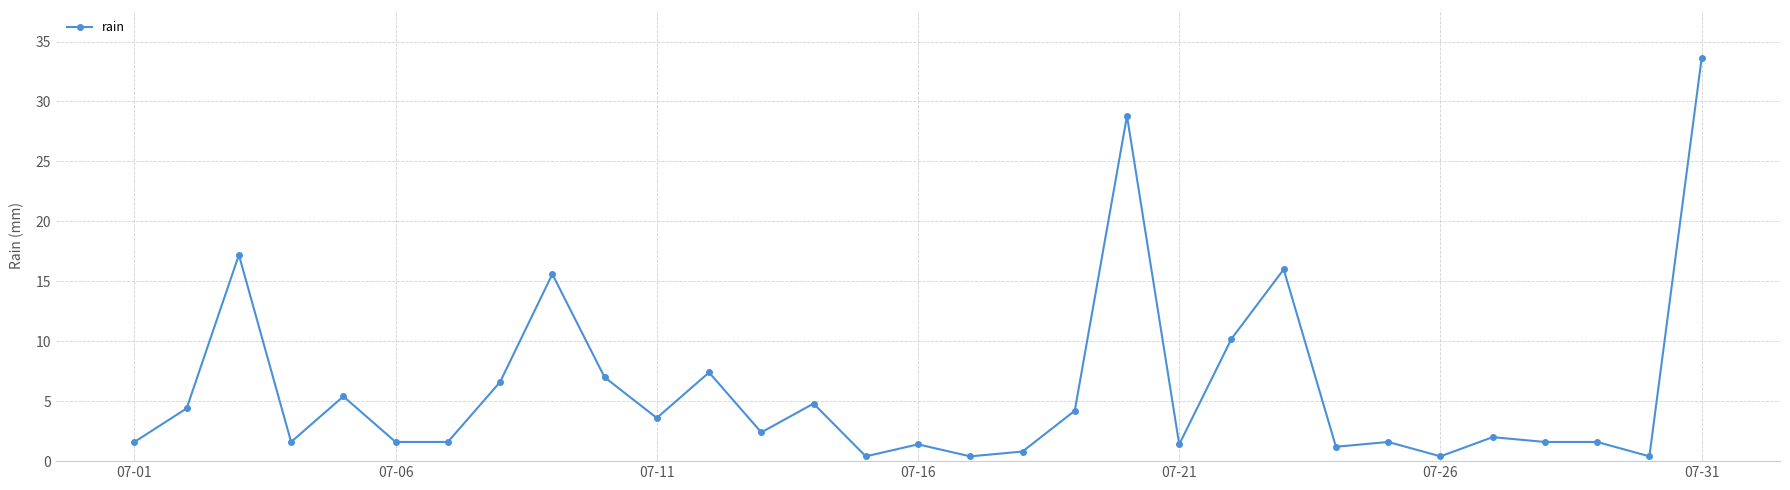

What is the average value?

6.0